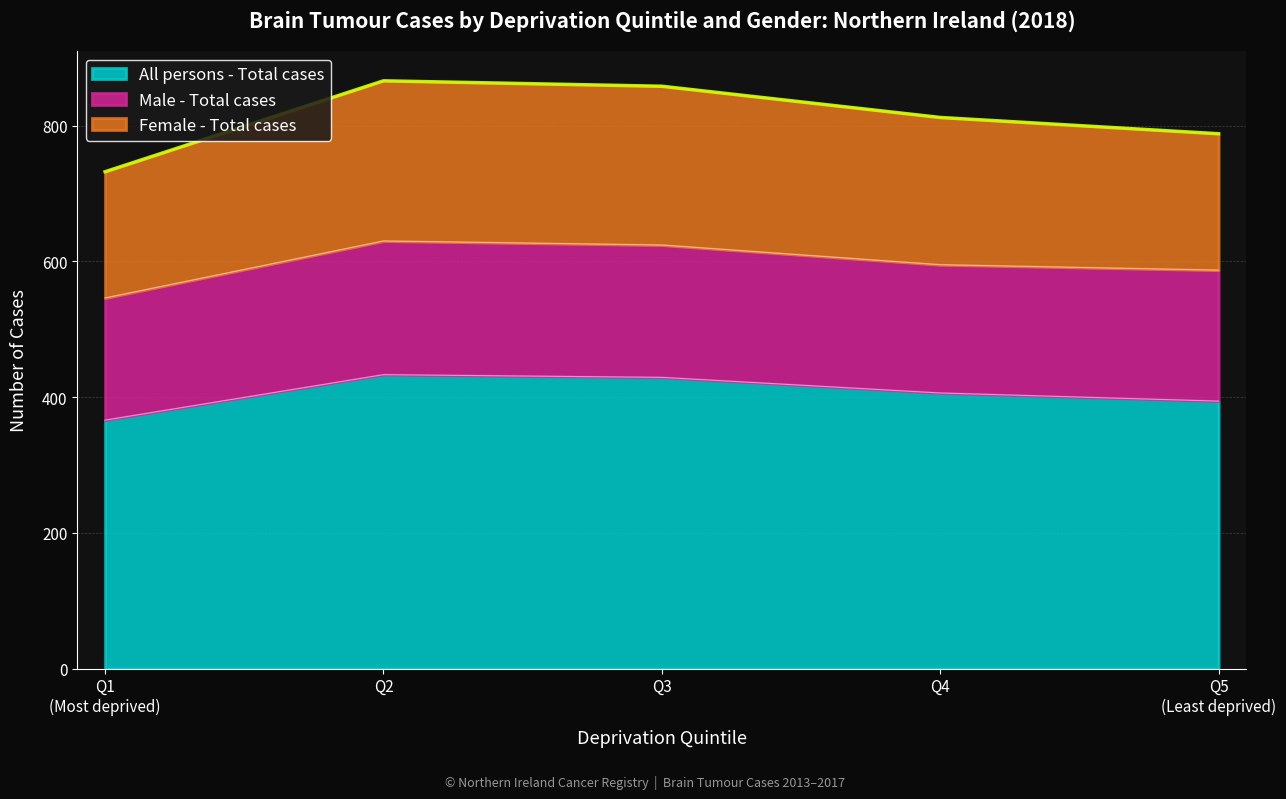

What is the lowest value of the All persons - Total cases series?

366